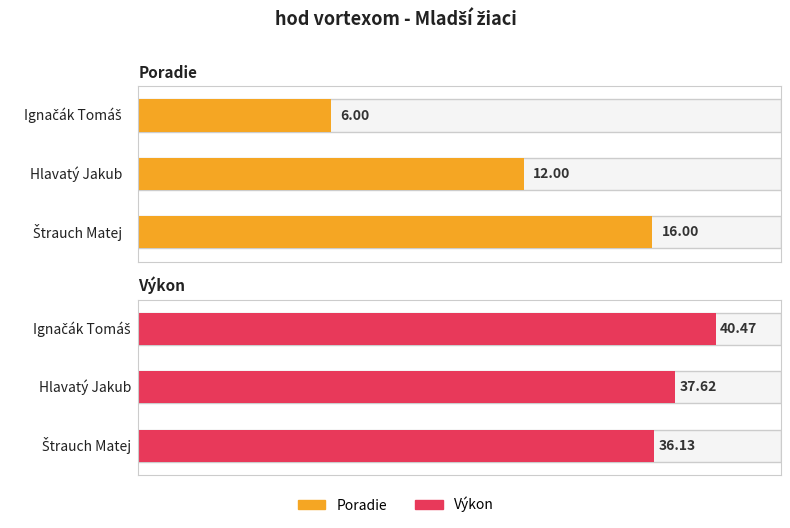

What is the difference between the highest and lowest values at 1?

25.6